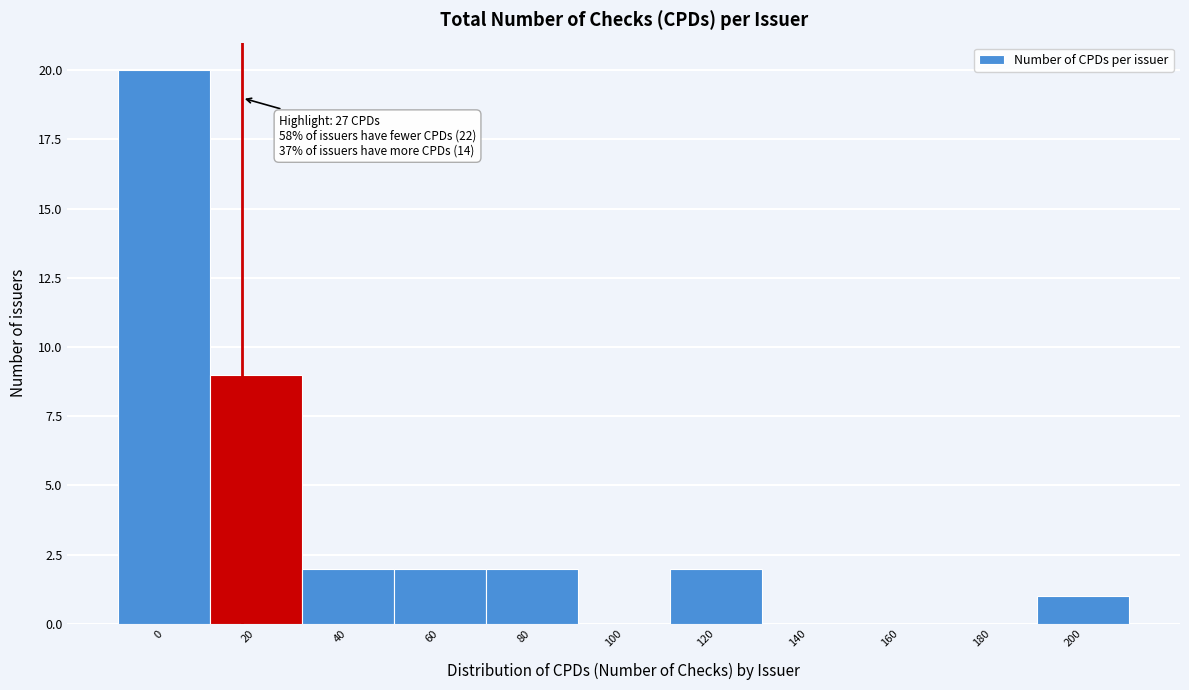

Reading left to right, transcribe all the data shown in this chart.

0=20	20=9	40=2	60=2	80=2	100=0	120=2	140=0	160=0	180=0	200=1